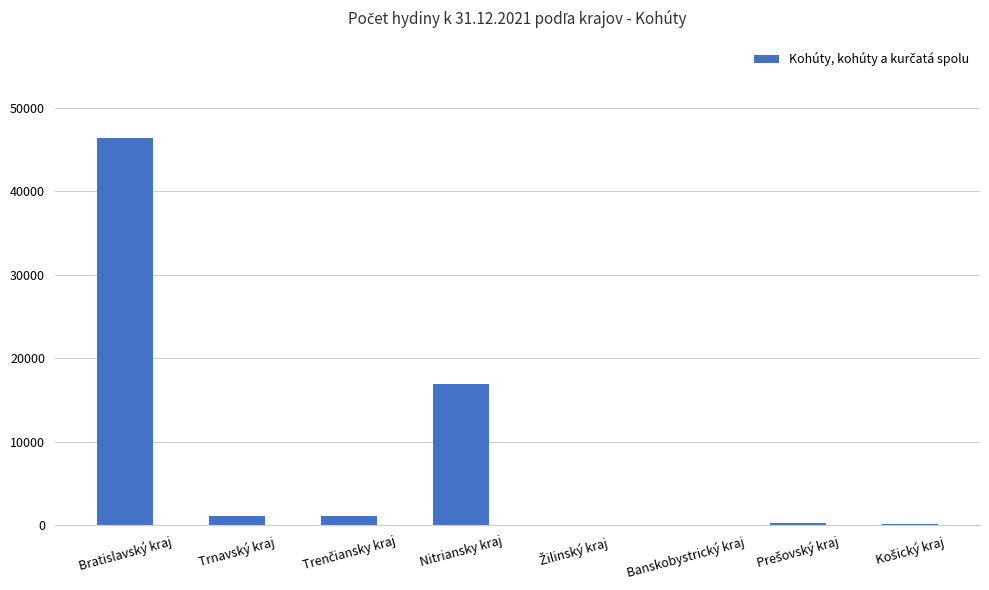

Is it true that the value at Nitriansky kraj is 24152?

False